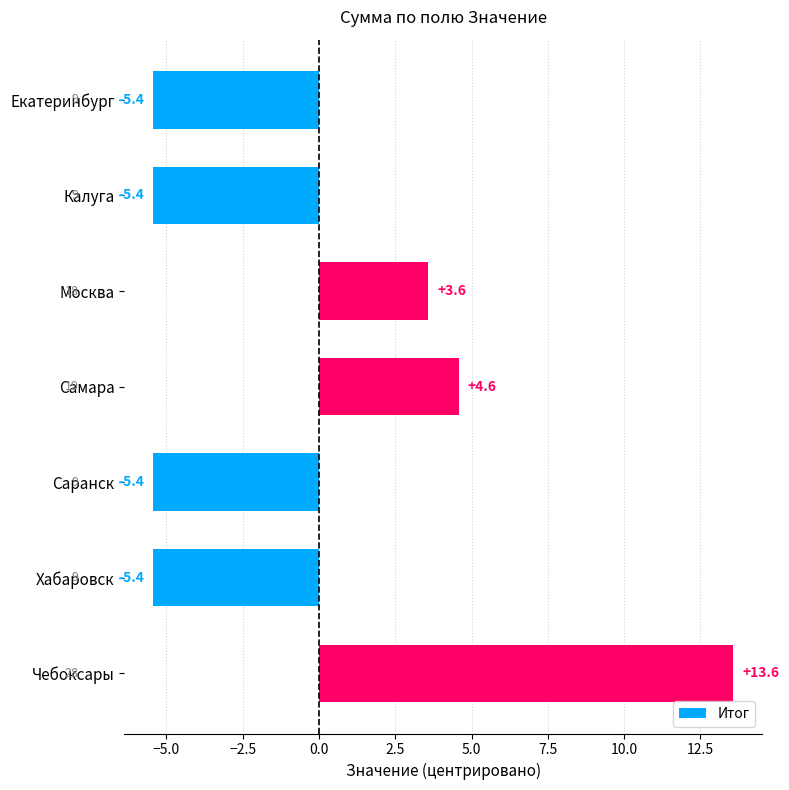

Between Чебоксары and Самара, which is larger?

Чебоксары